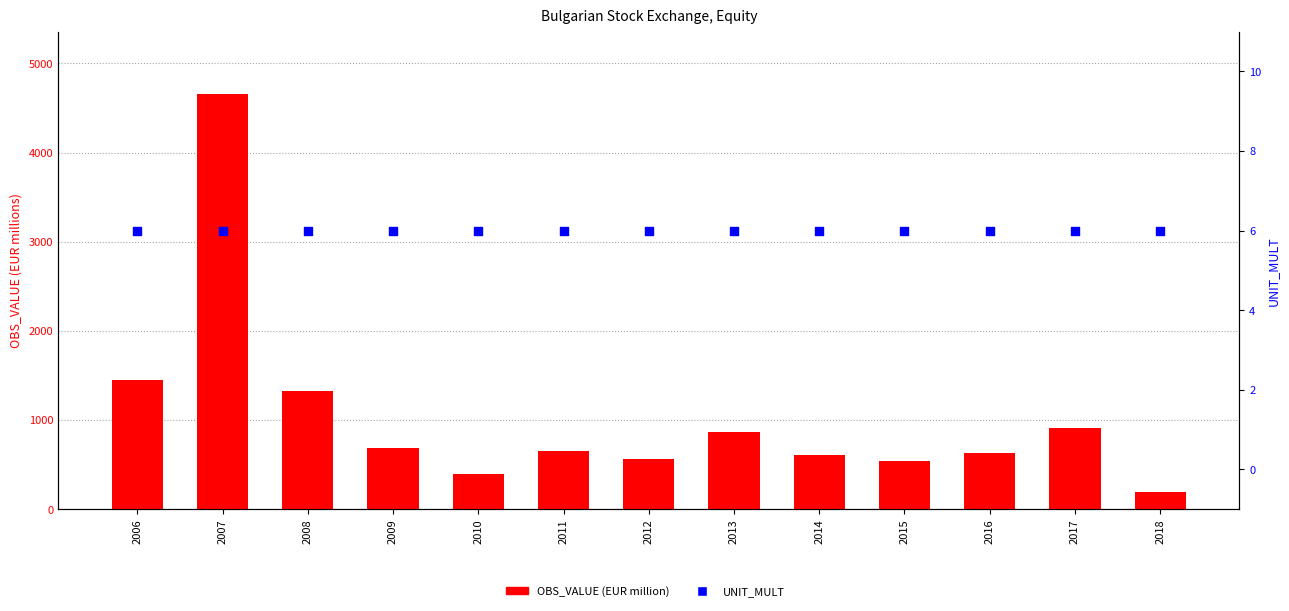

Which series reaches the maximum Y coordinate?

OBS_VALUE